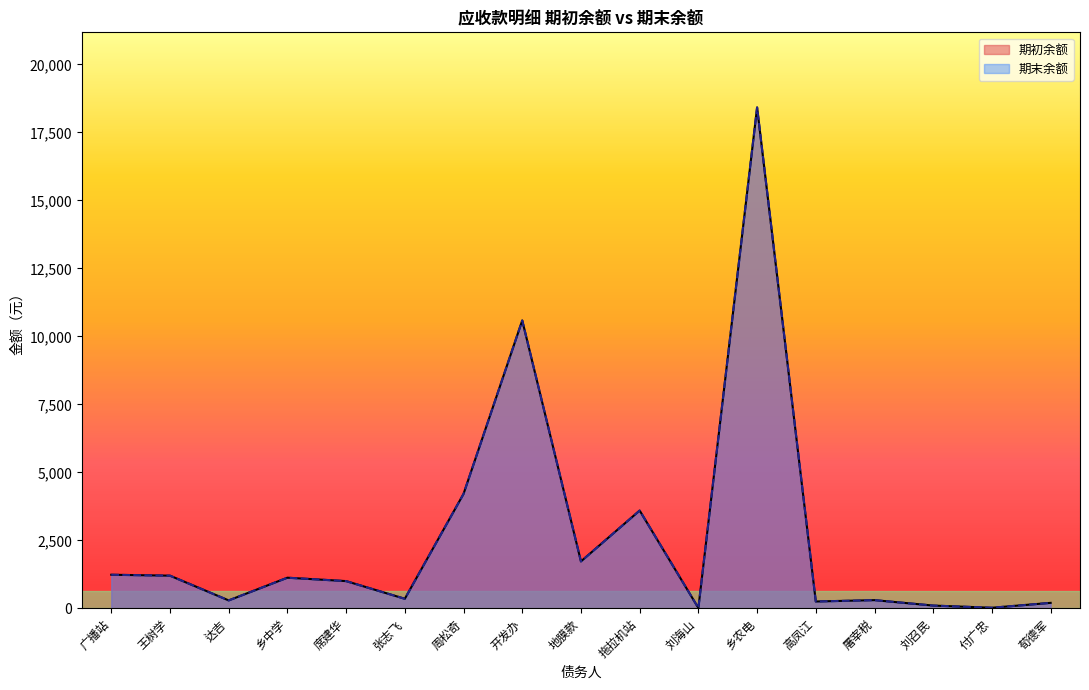

True or false: 期末余额 and 期初余额 cross at least once.

False